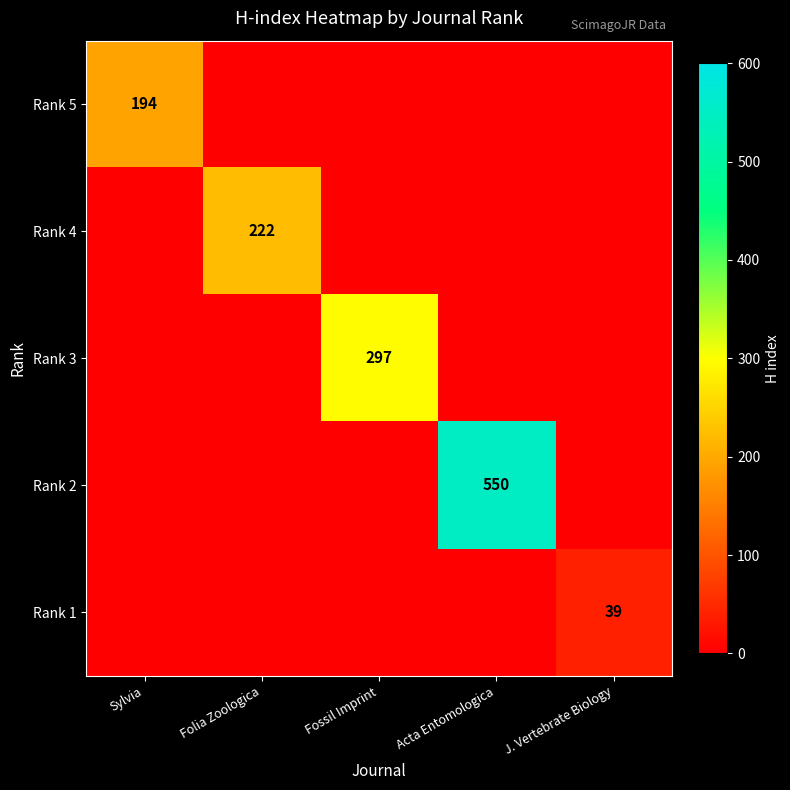

The value of Rank 1 at J. Vertebrate Biology is 65. True or false?

False